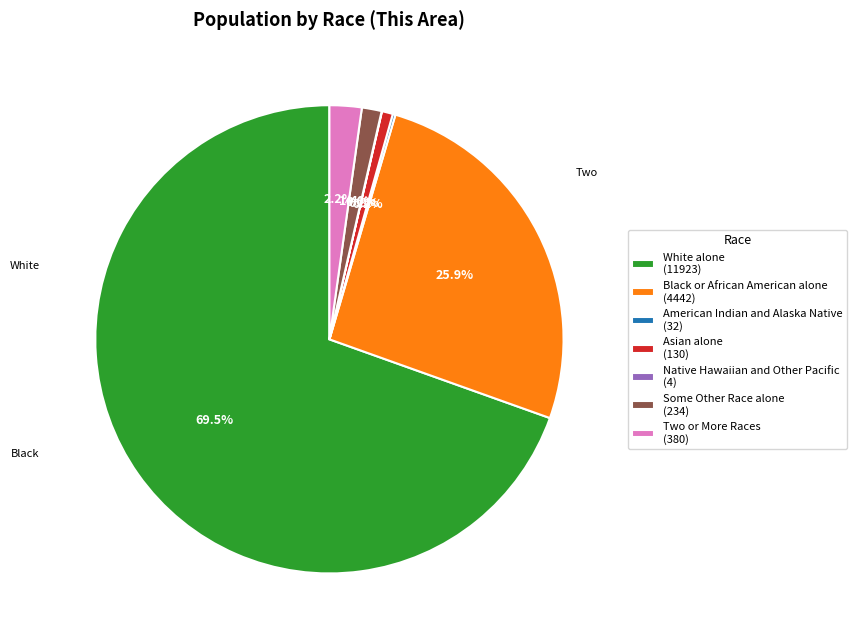

To the nearest percent, what is the combined percentage of Two or More Races and Some Other Race alone?

4%